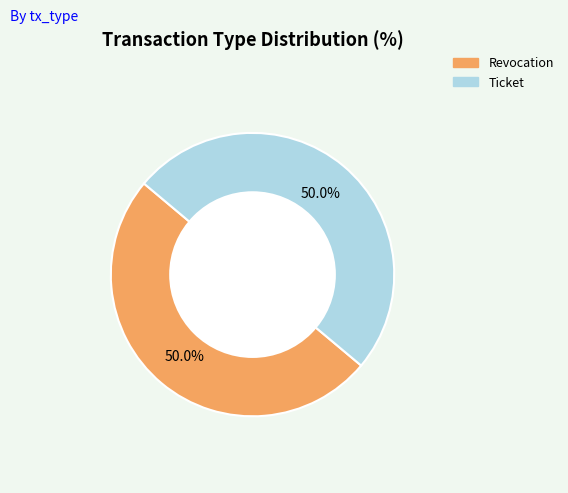

How many segments does this pie chart have?

2